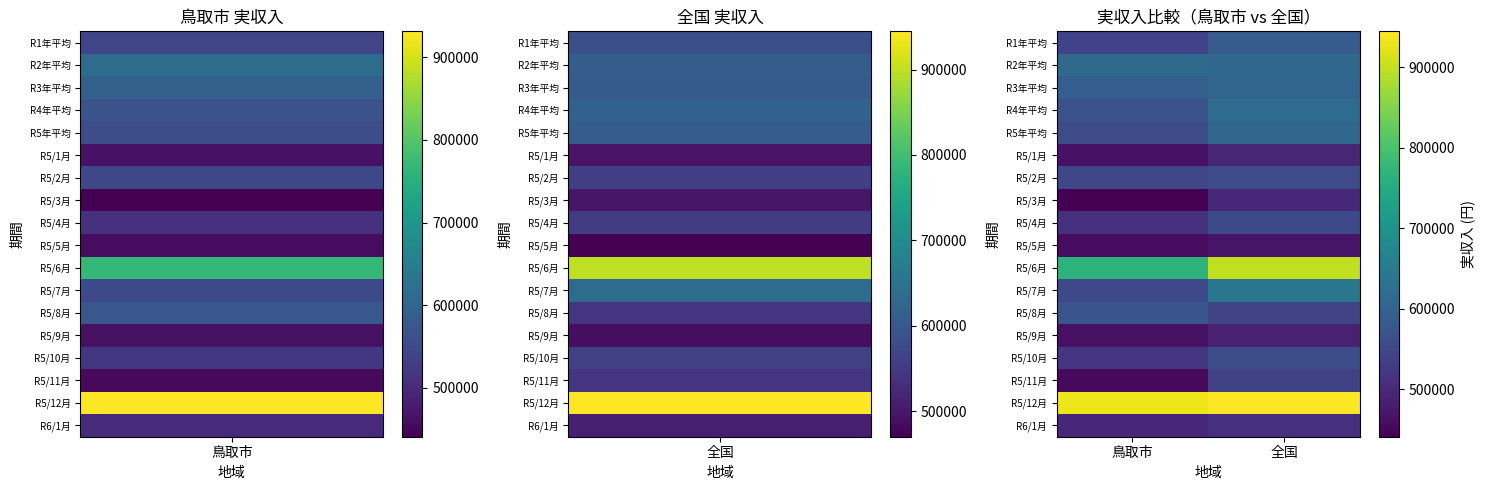

Rank the series by their maximum value, from highest to lowest.

R5/12月, R5/6月, R5/7月, R4年平均, R2年平均, R5年平均, R3年平均, R1年平均, R5/8月, R5/10月, R5/2月, R5/4月, R5/11月, R6/1月, R5/3月, R5/1月, R5/9月, R5/5月